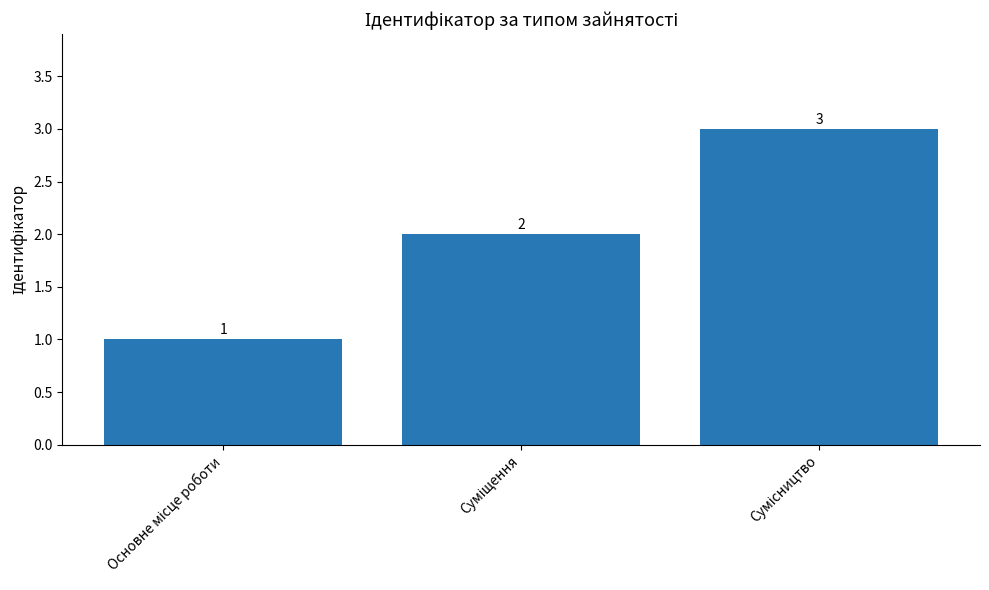

How many values are between 1 and 3?

3